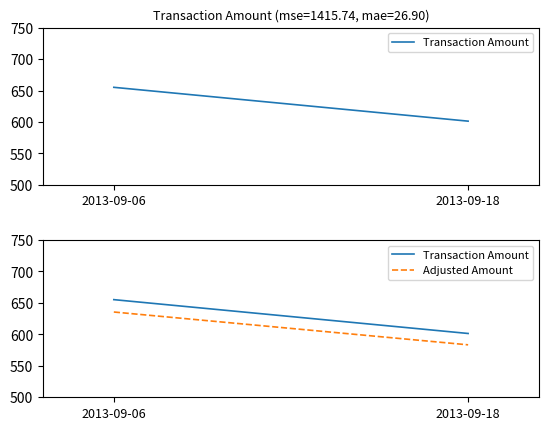

The value of Transaction Amount at 2013-09-18 is 914.6. True or false?

False